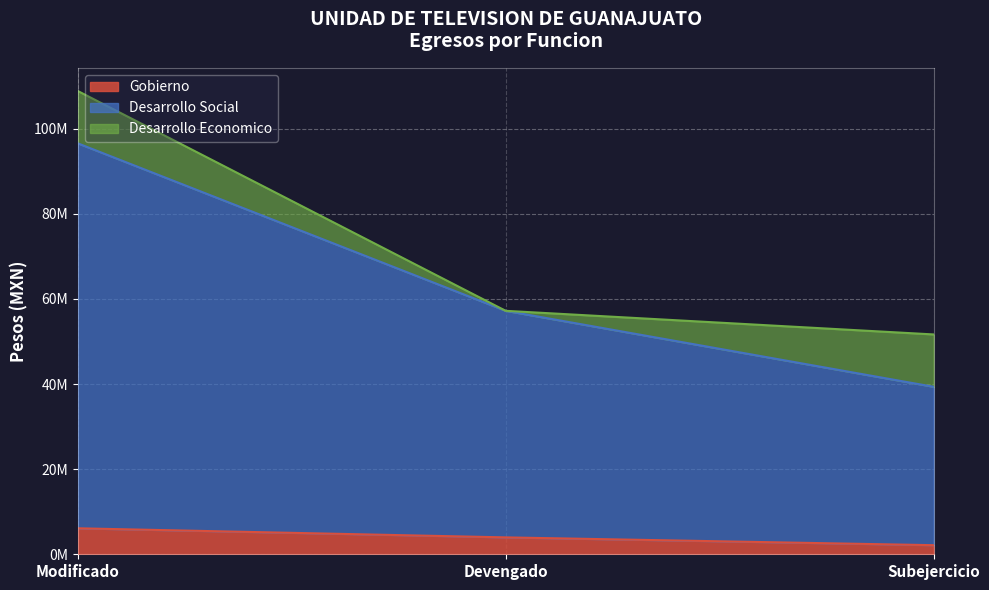

Does the chart display data point markers on the line(s)?

No